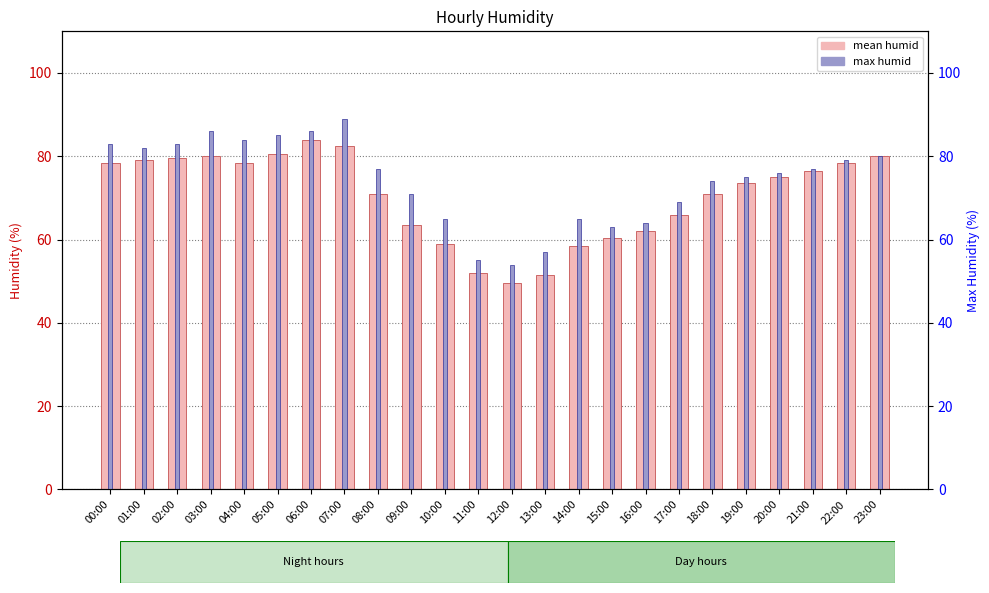

Are the bars horizontal?

No